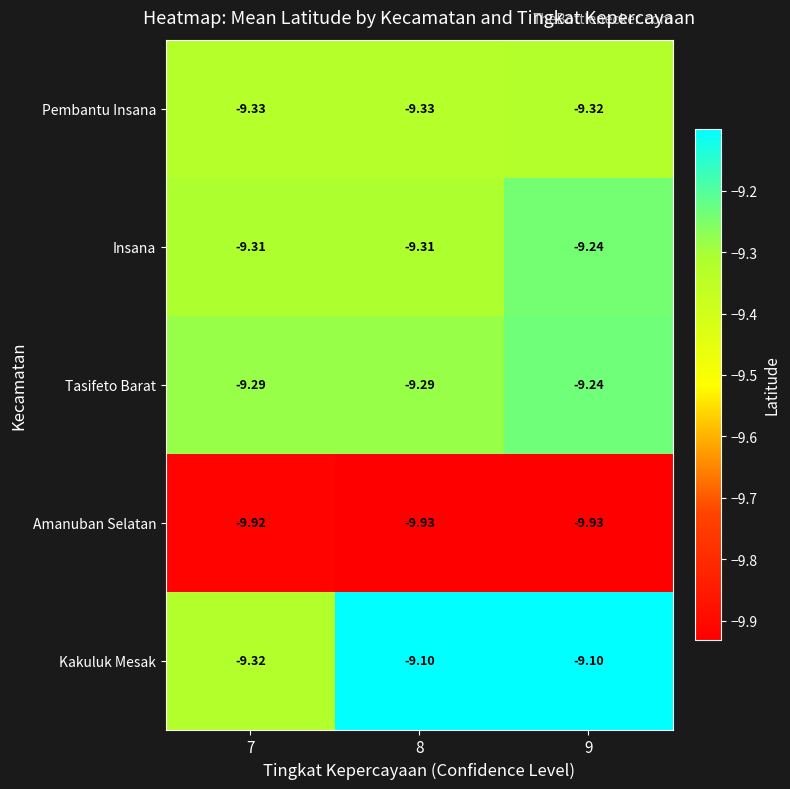

Count the number of categories in the chart.

3